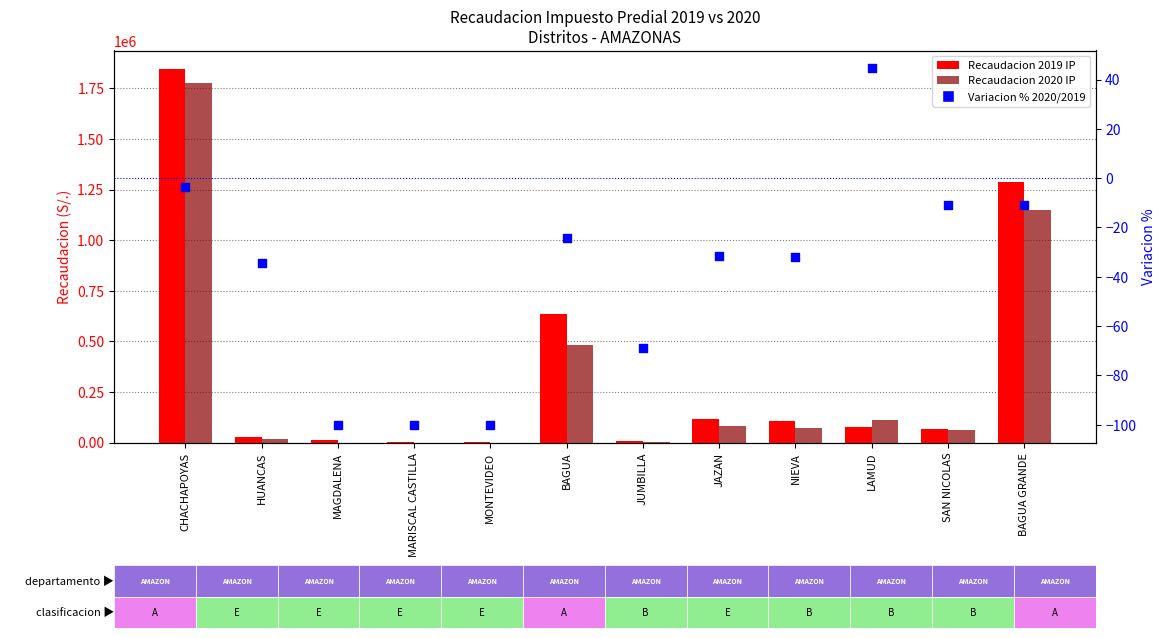

At which category is the sum across all series the highest?

CHACHAPOYAS